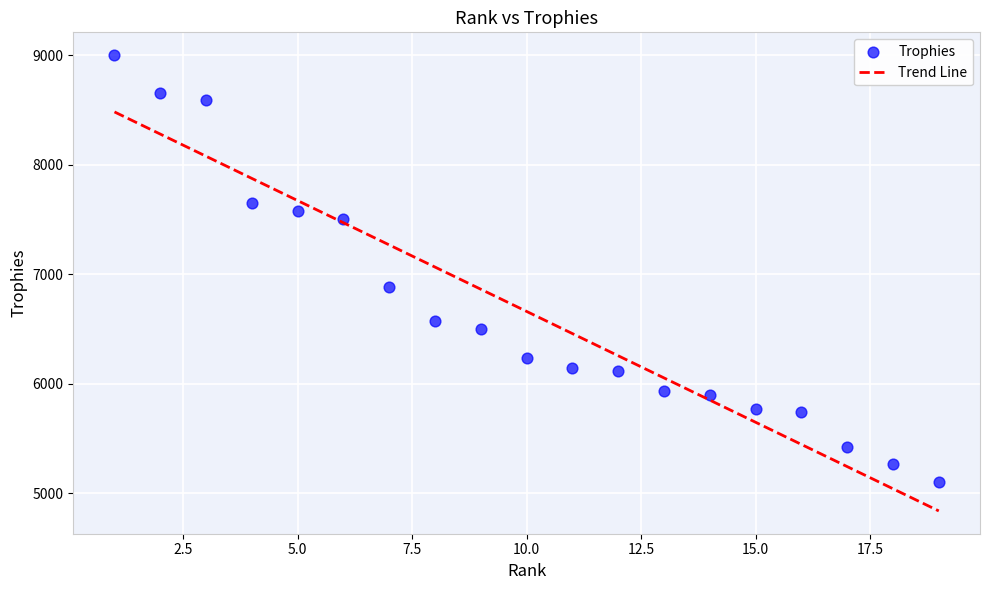

What is the range of Y values (max minus min)?

3900